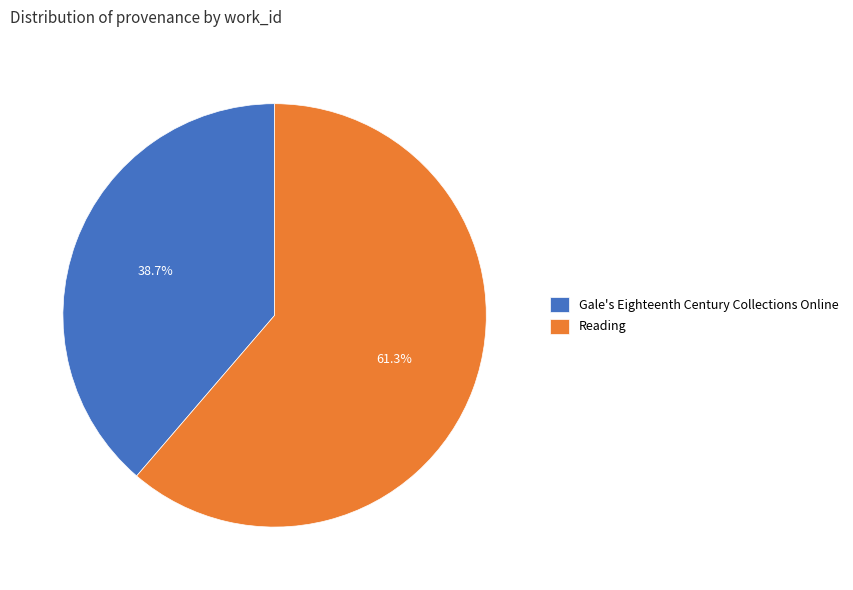

To the nearest percent, what portion does Gale's Eighteenth Century Collections Online represent?

39%